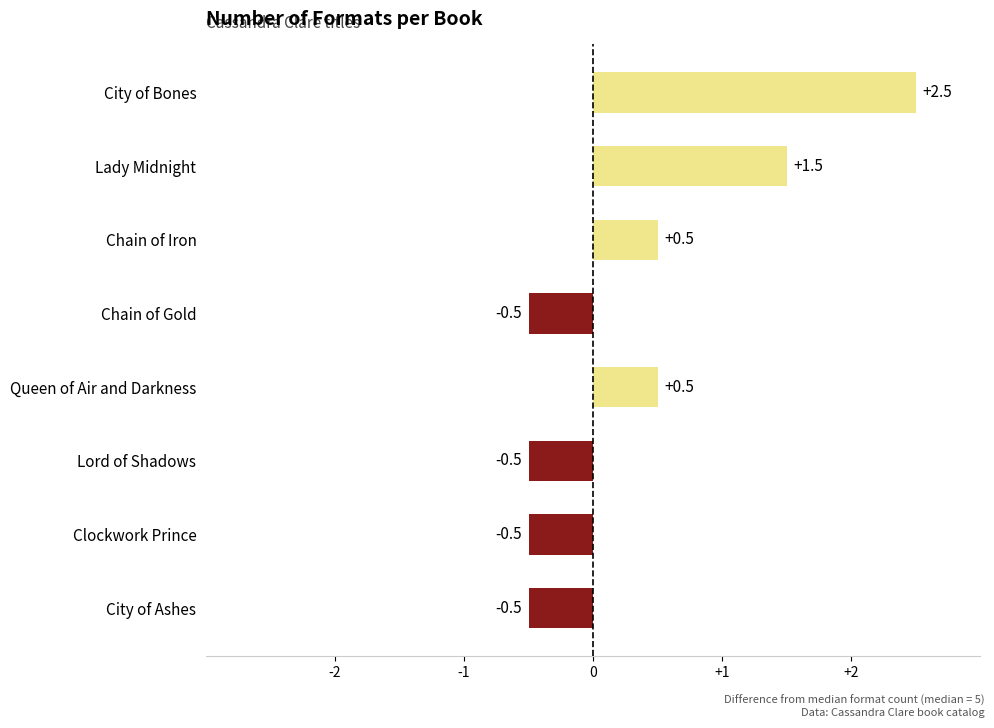

Reading top to bottom, extract all data points from this chart.

City of Bones=2.5	Lady Midnight=1.5	Chain of Iron=0.5	Chain of Gold=-0.5	Queen of Air and Darkness=0.5	Lord of Shadows=-0.5	Clockwork Prince=-0.5	City of Ashes=-0.5